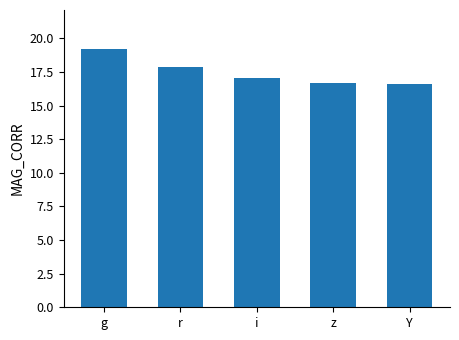

Is it true that the value at r is 11.8?

False